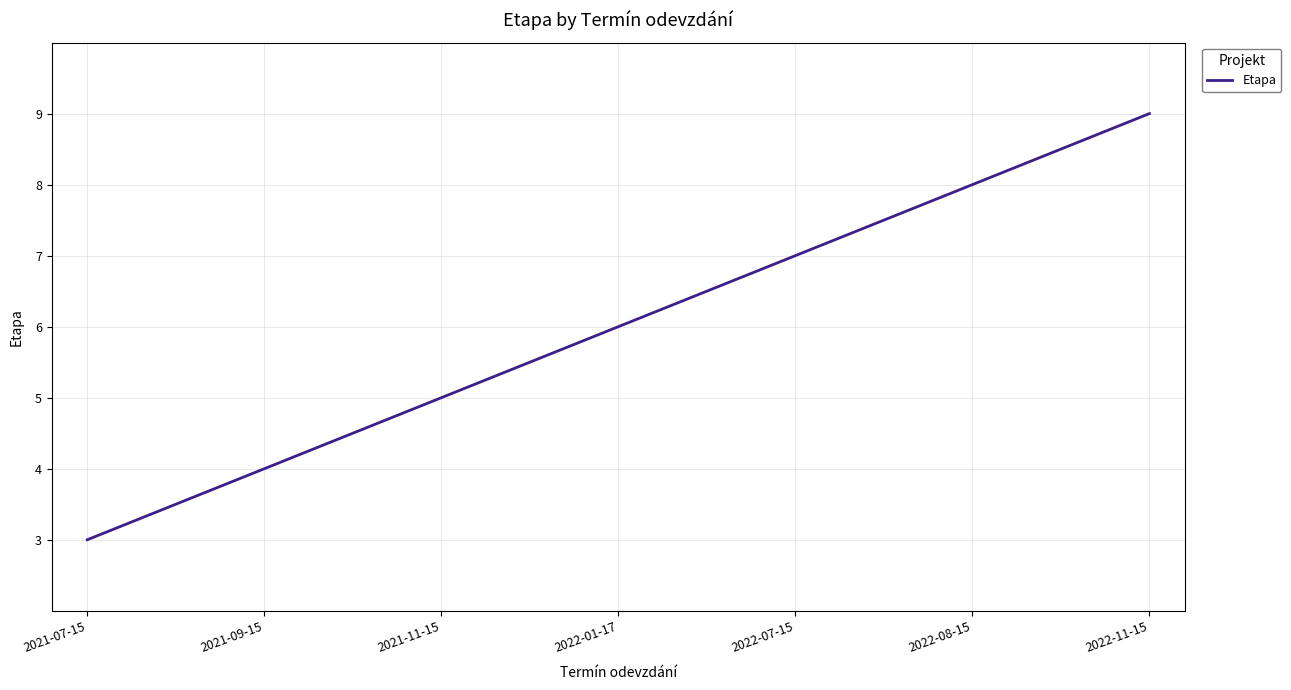

Does the chart display data point markers on the line(s)?

No